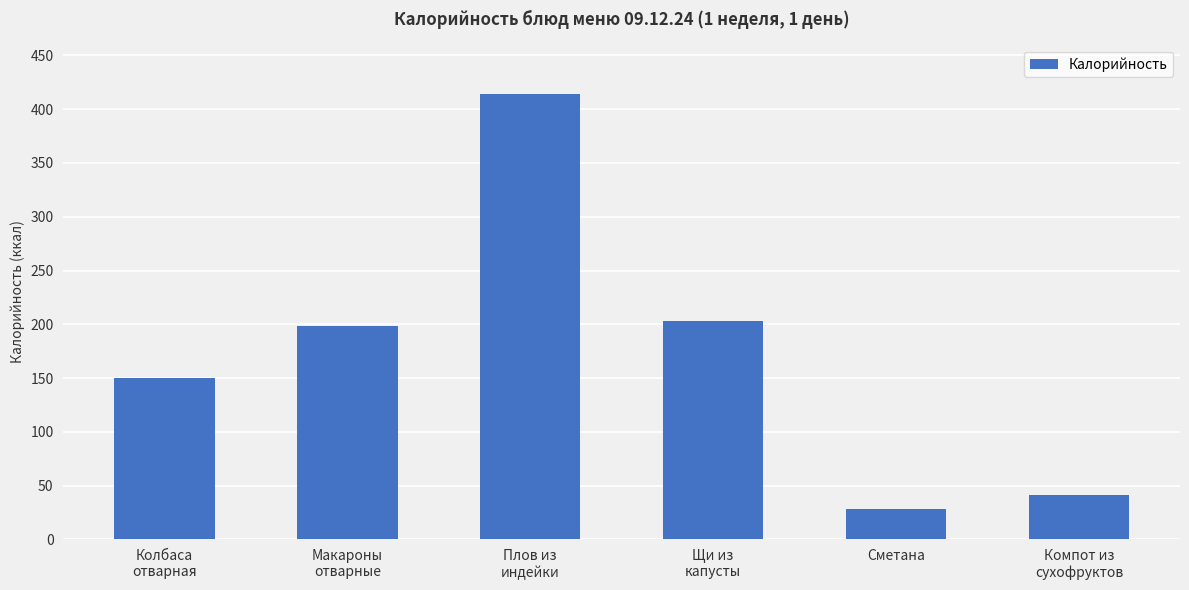

What is the sum of the values at Макароны
отварные and Компот из
сухофруктов?

239.3